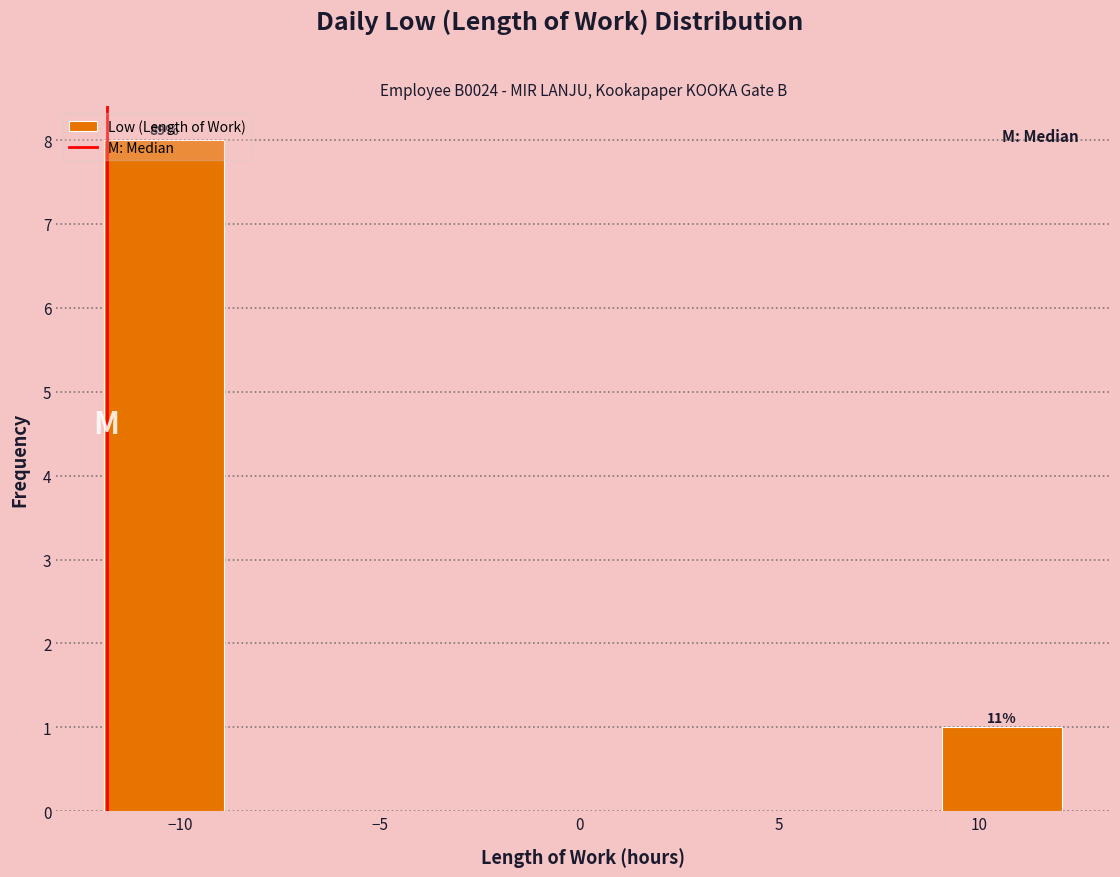

Over which range of the x-axis is the bar tallest?

-12 to -9